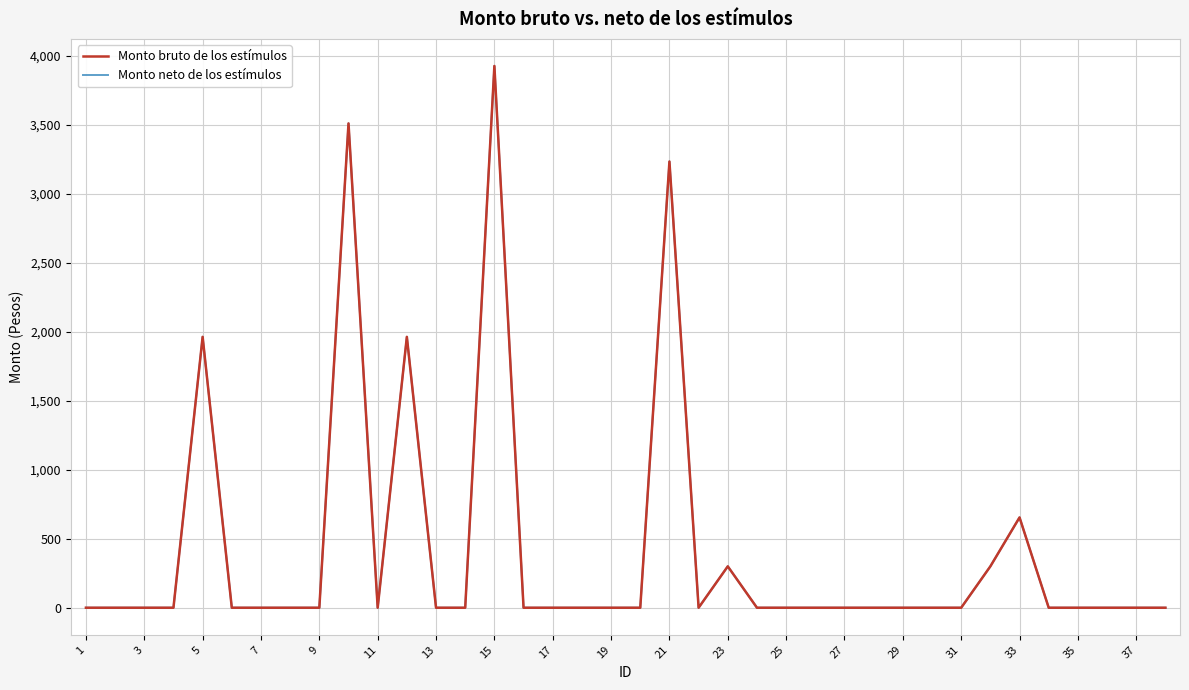

Does the chart have visible grid lines?

Yes